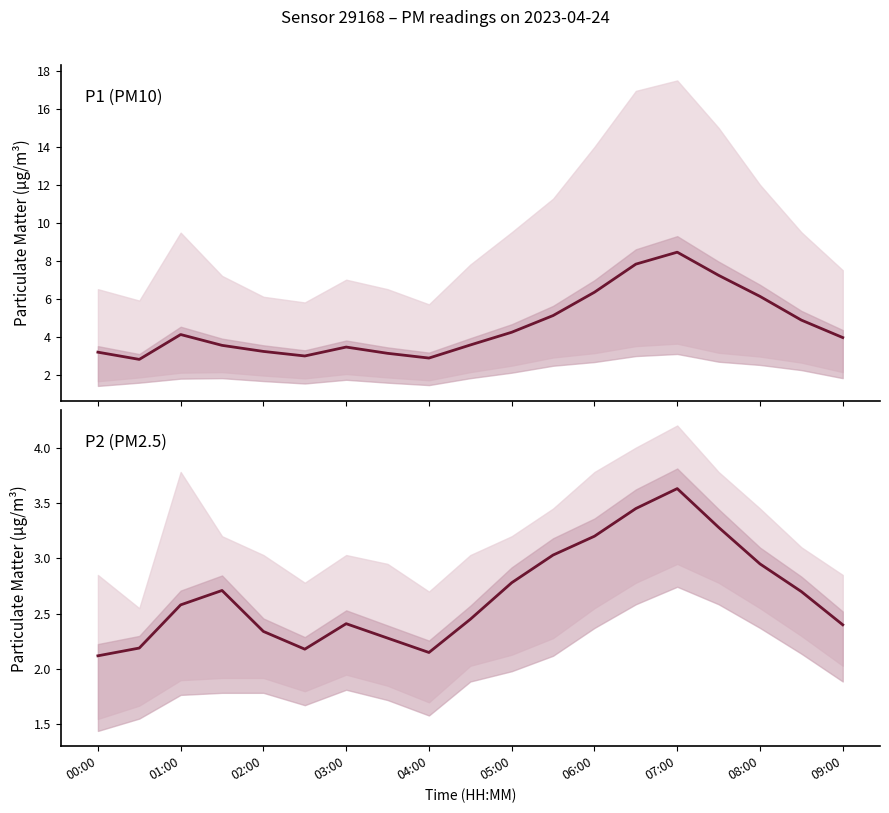

Reading left to right, list all the values displayed in this chart.

P1: 3.2	2.8	4.1	3.5	3.2	3.0	3.5	3.1	2.9	3.6	4.2	5.1	6.3	7.8	8.4	7.2	6.1	4.9	4.0
P2: 2.1	2.2	2.6	2.7	2.3	2.2	2.4	2.3	2.1	2.5	2.8	3.0	3.2	3.5	3.6	3.3	3.0	2.7	2.4